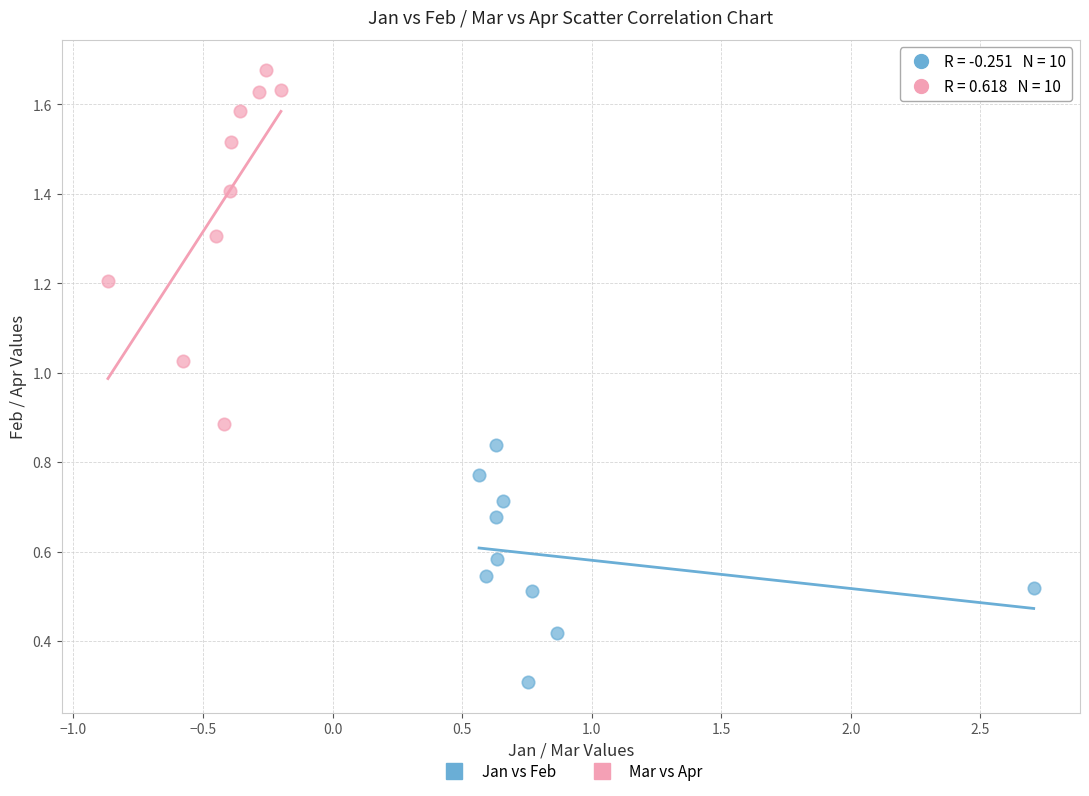

Which series reaches the maximum Y coordinate?

Mar vs Apr